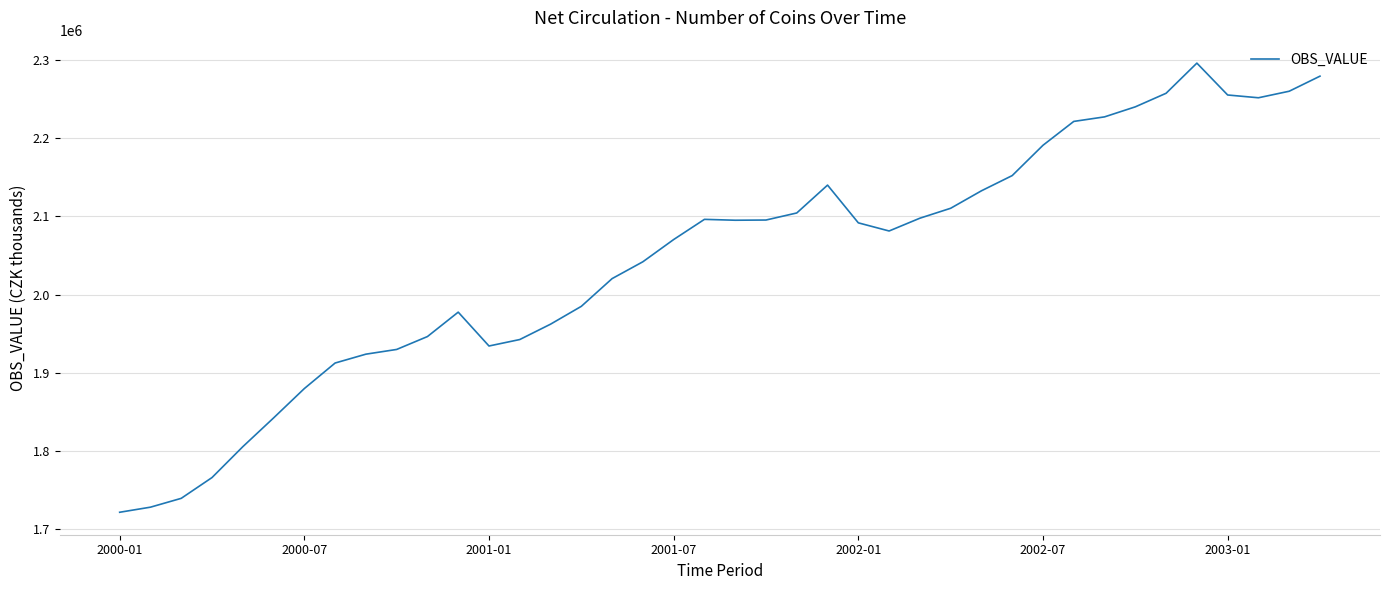

What is the greatest value displayed?

2296133.2